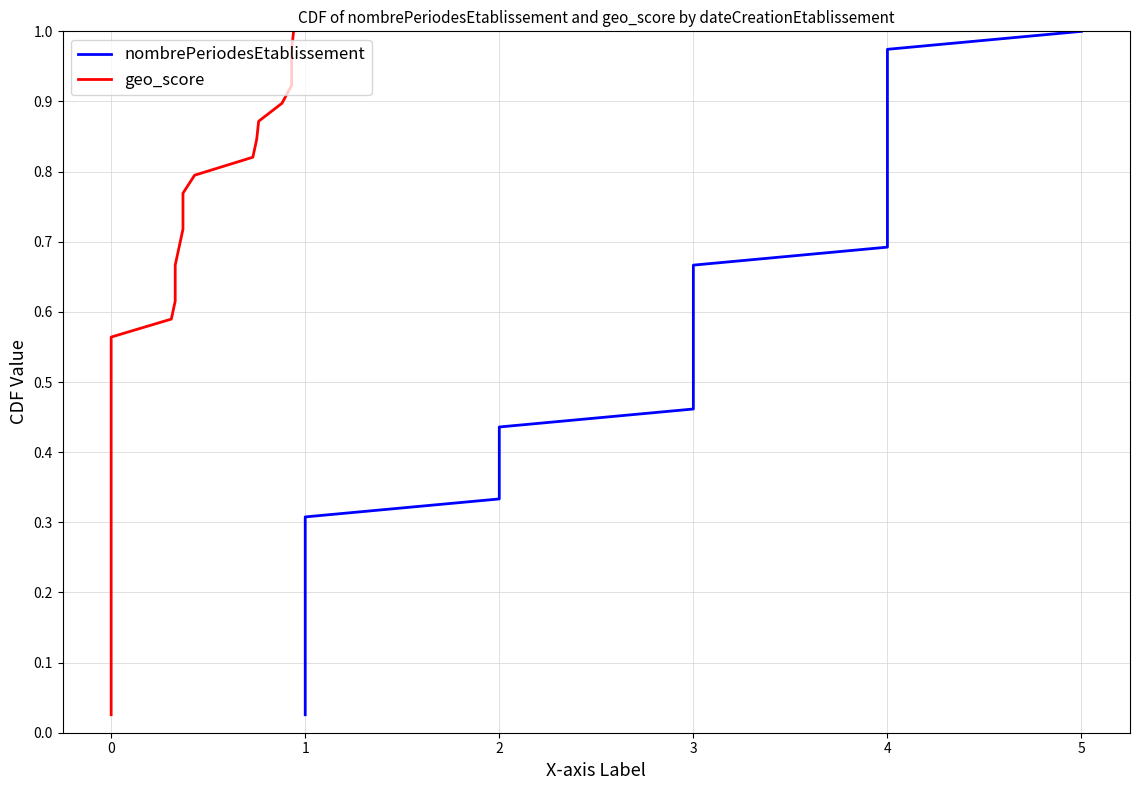

Is the value of nombrePeriodesEtablissement at 34 greater than the value of geo_score at 23?

Yes